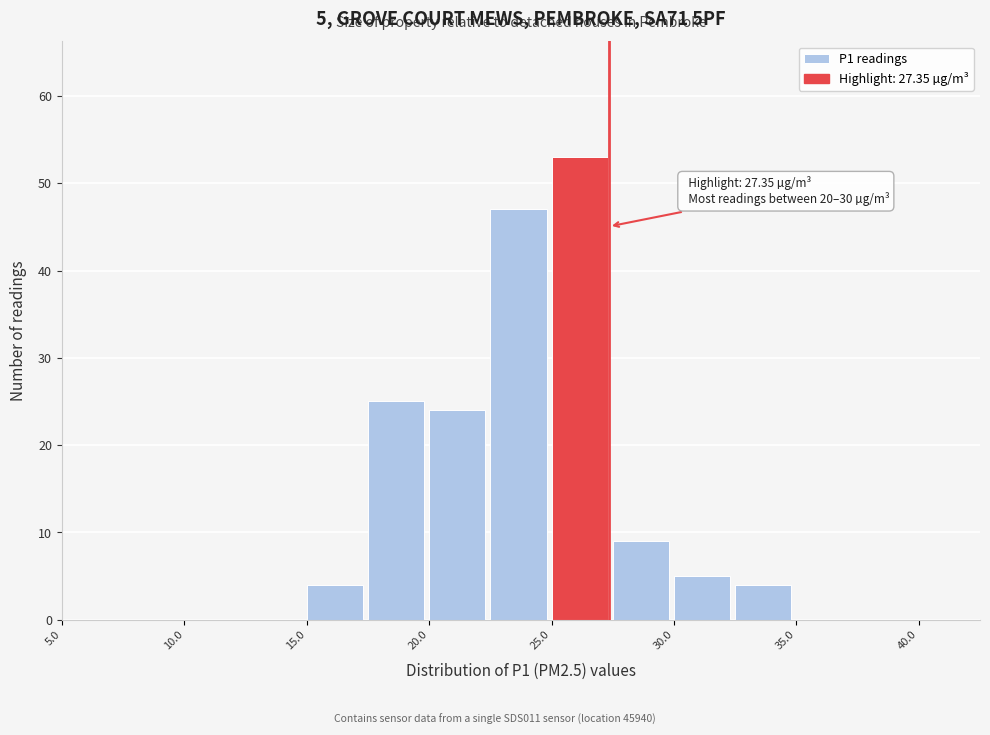

Over which range of the x-axis is the bar tallest?

25.0 to 27.5